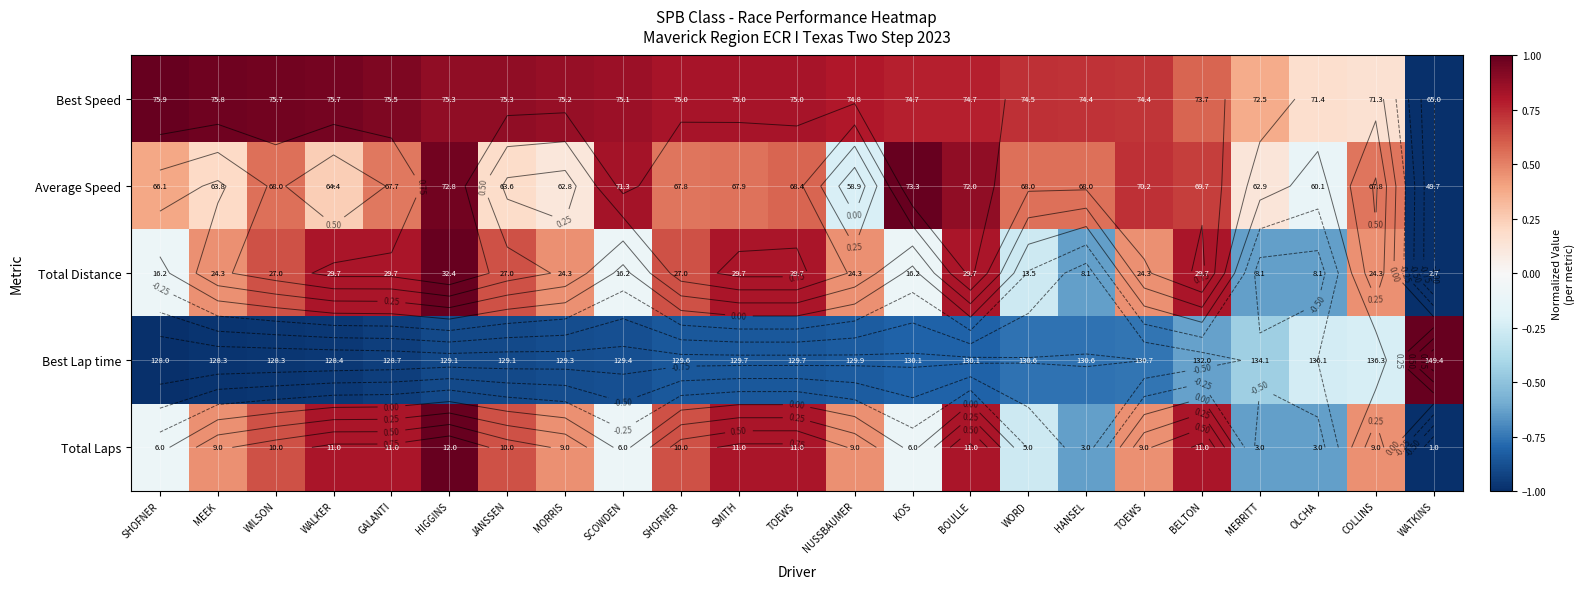

Is the value of Average Speed at TOEWS greater than the value of Total Distance at MORRIS?

Yes